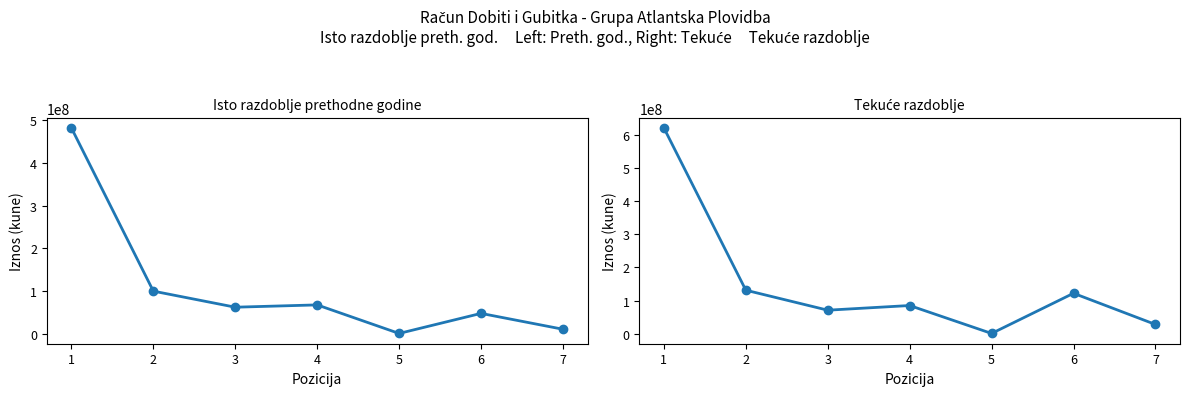

Reading left to right, extract all data points from this chart.

Isto razdoblje prethodne godine: 1=481635527	2=100021352	3=62439816	4=67839462	5=1064442	6=47969620	7=10907882
Tekuće razdoblje: 1=620857086	2=131320515	3=71014700	4=85113686	5=840630	6=122040874	7=27972781